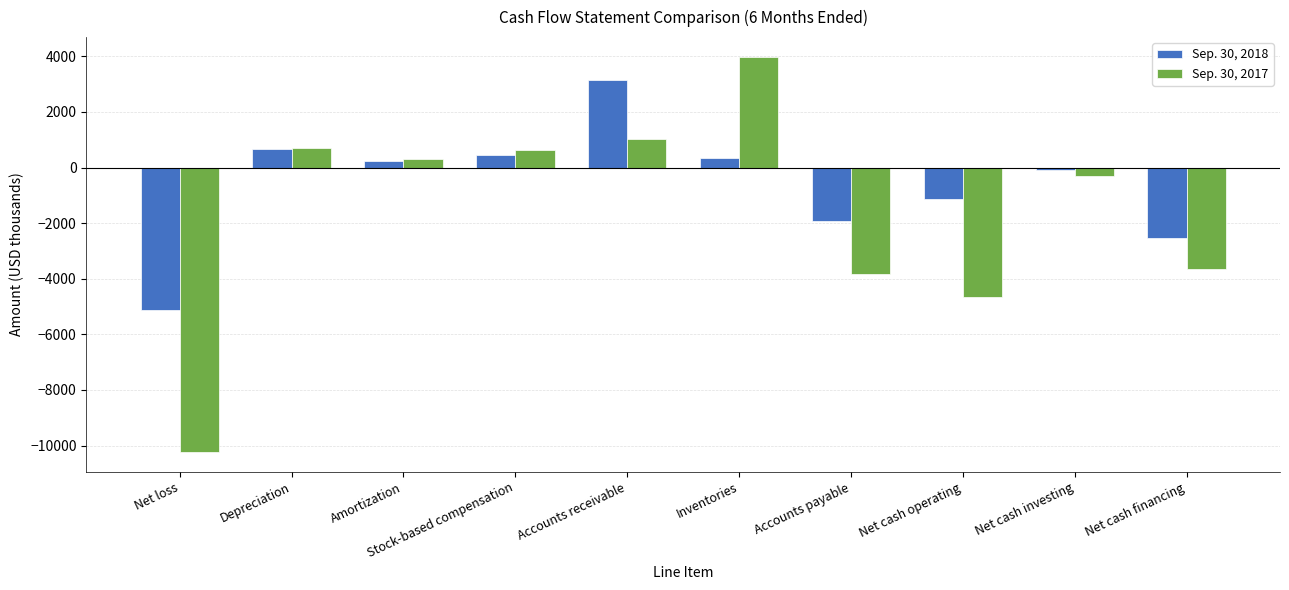

How many values in Sep. 30, 2018 are below zero?

5